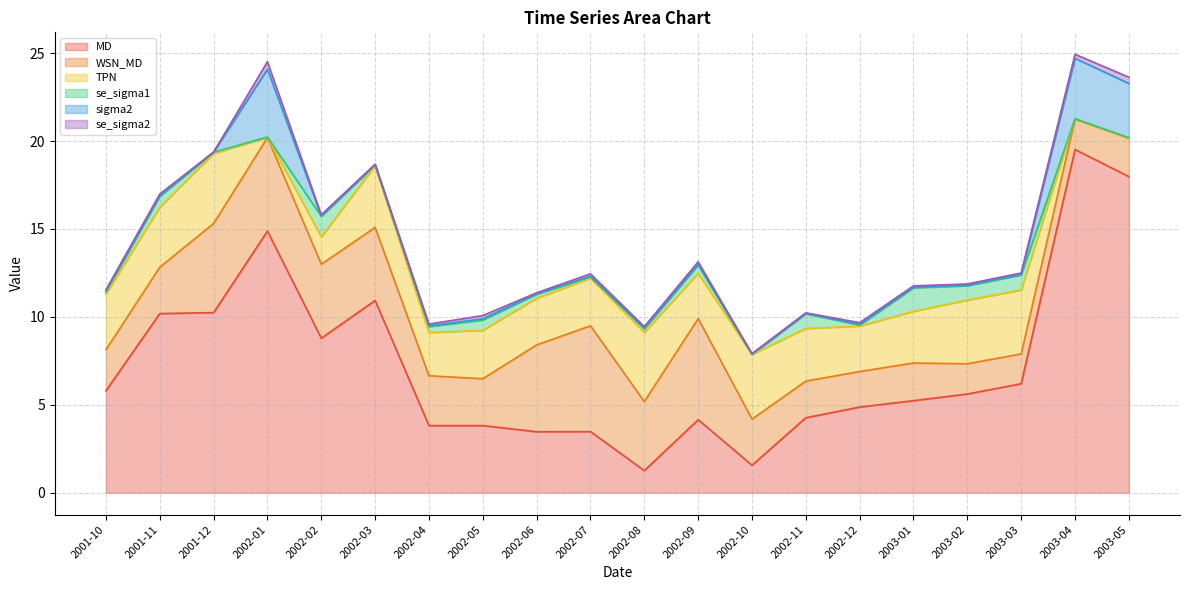

The value of se_sigma1 at 2002-12 is 0.1. True or false?

False